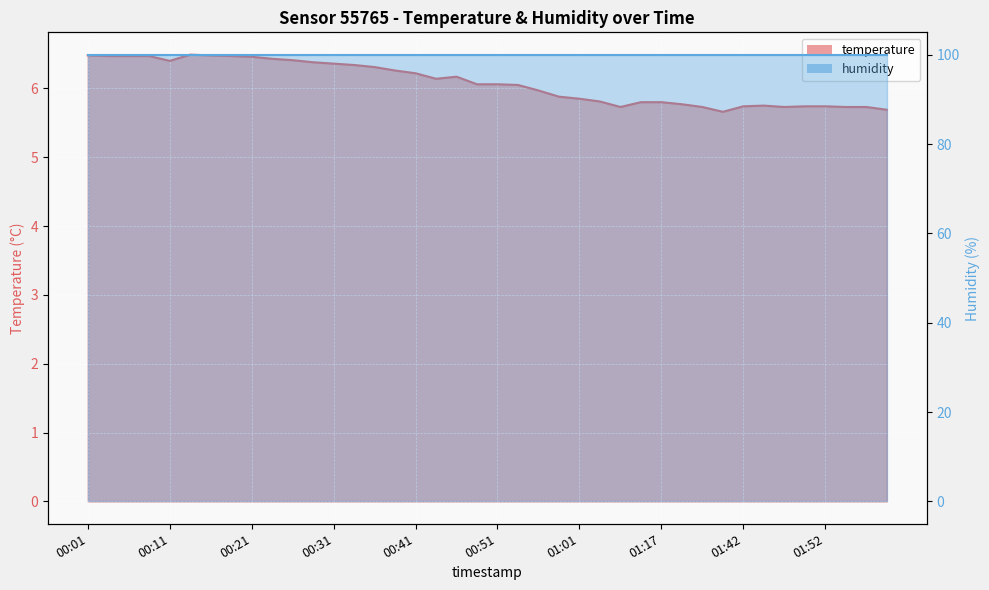

What is the smallest value displayed?

5.7